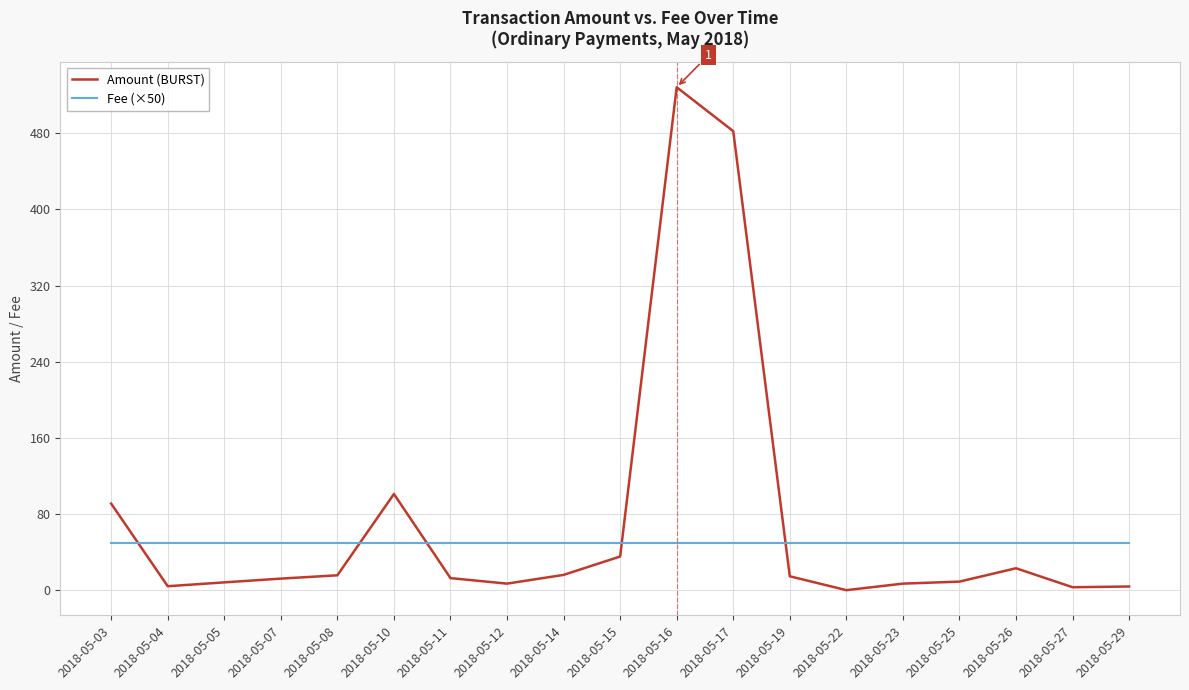

What is the maximum value for Fee (×50)?

50.0